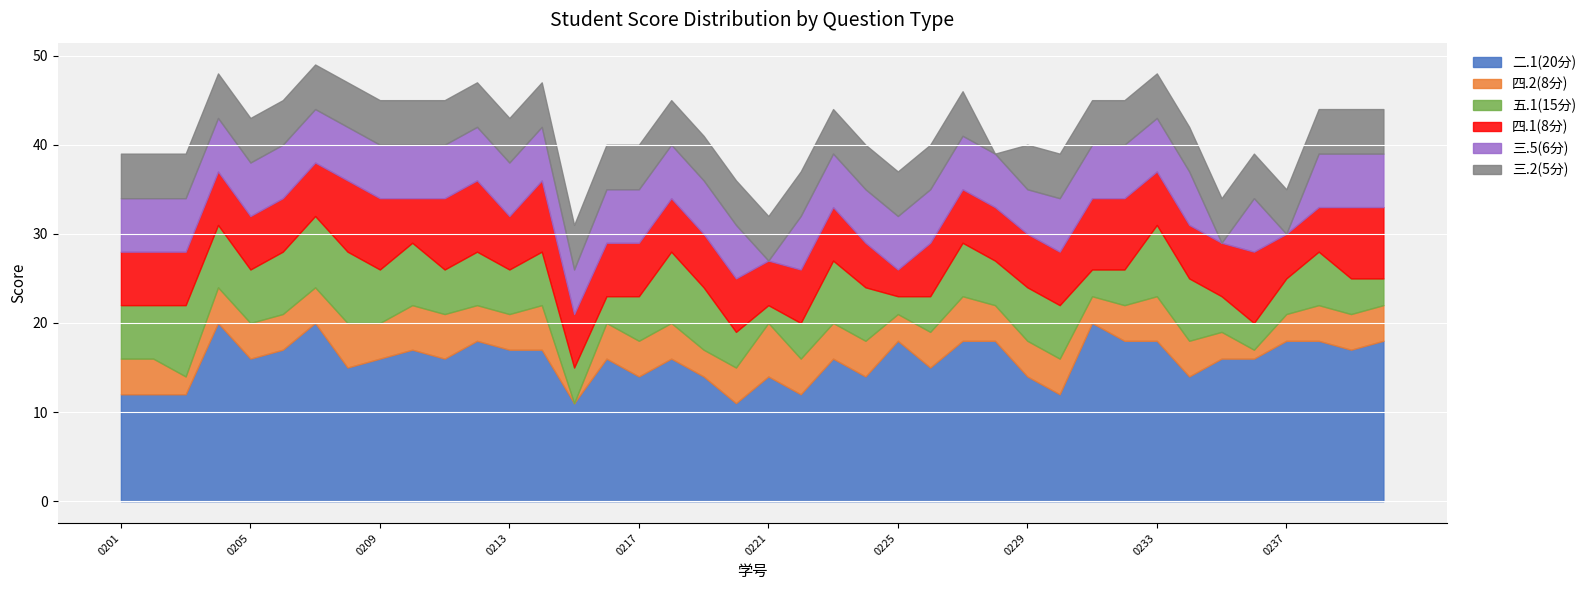

What is the difference between the maximum and minimum values in the 三.2(5分) series?

5